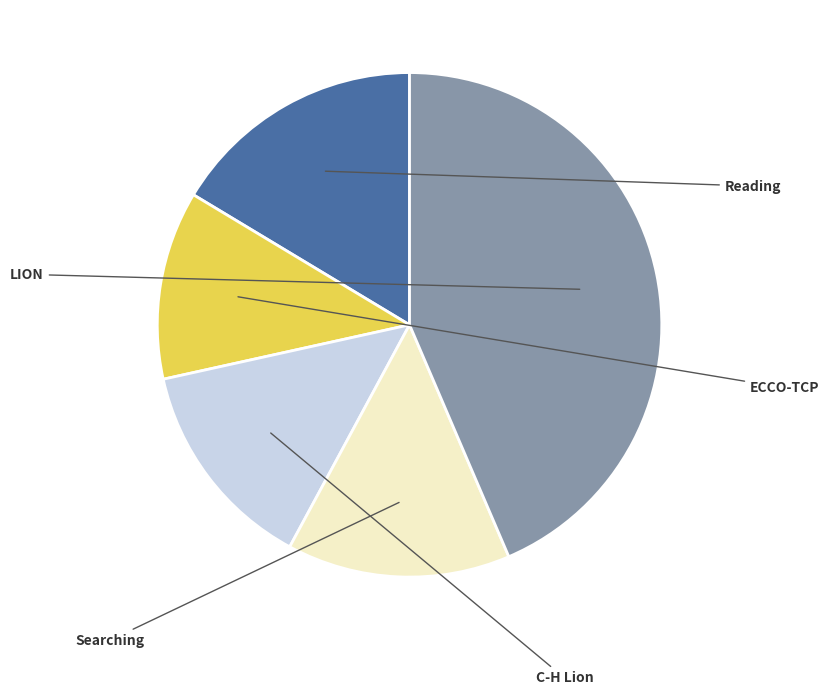

Does any single category account for the majority?

No